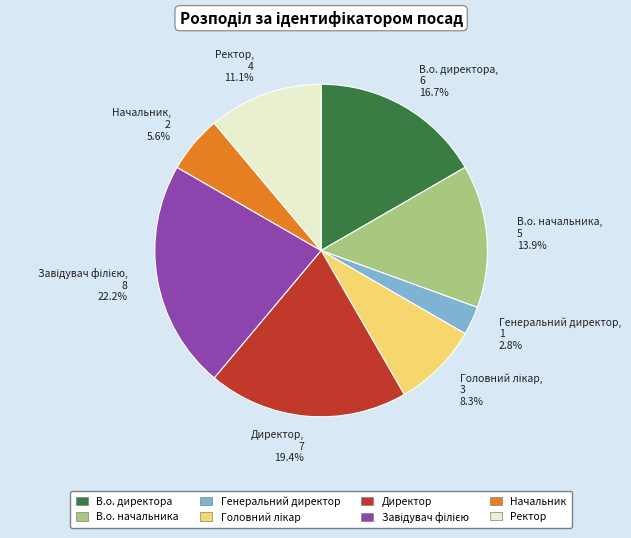

What is the total percentage of Ректор and В.о. начальника?

25.0%